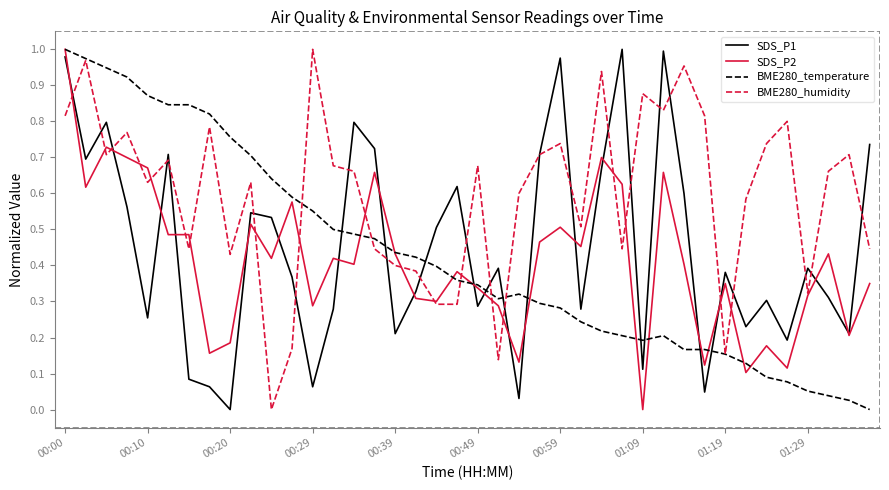

Which series has the largest total across all categories?

BME280_humidity